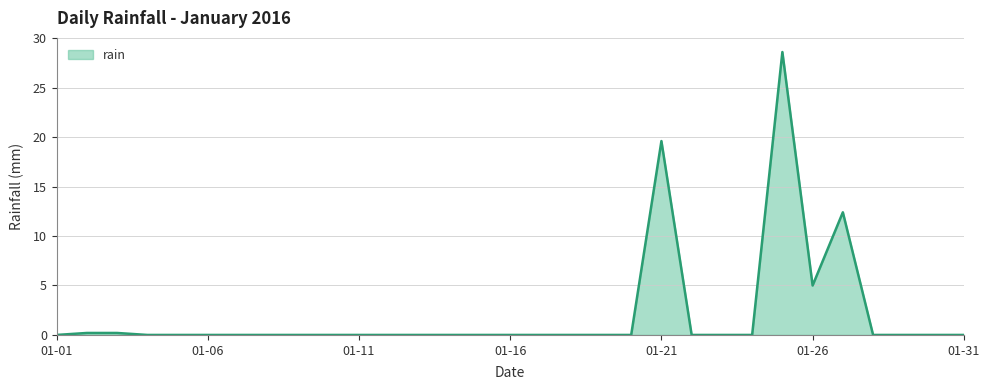

What is the difference between the maximum and minimum values?

28.6